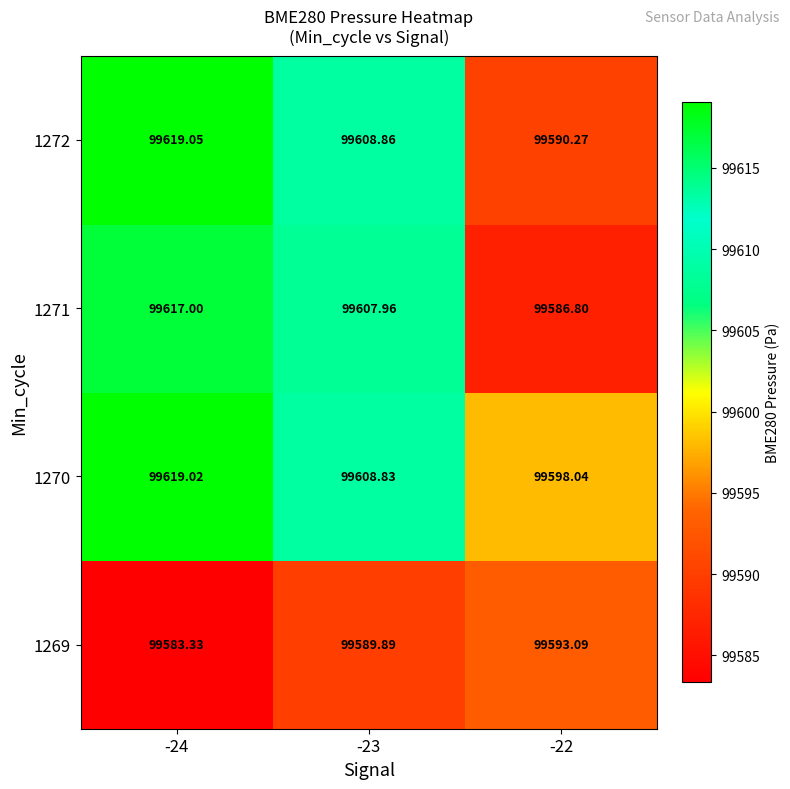

Is the value of 1270 at -23 greater than the value of 1271 at -22?

Yes